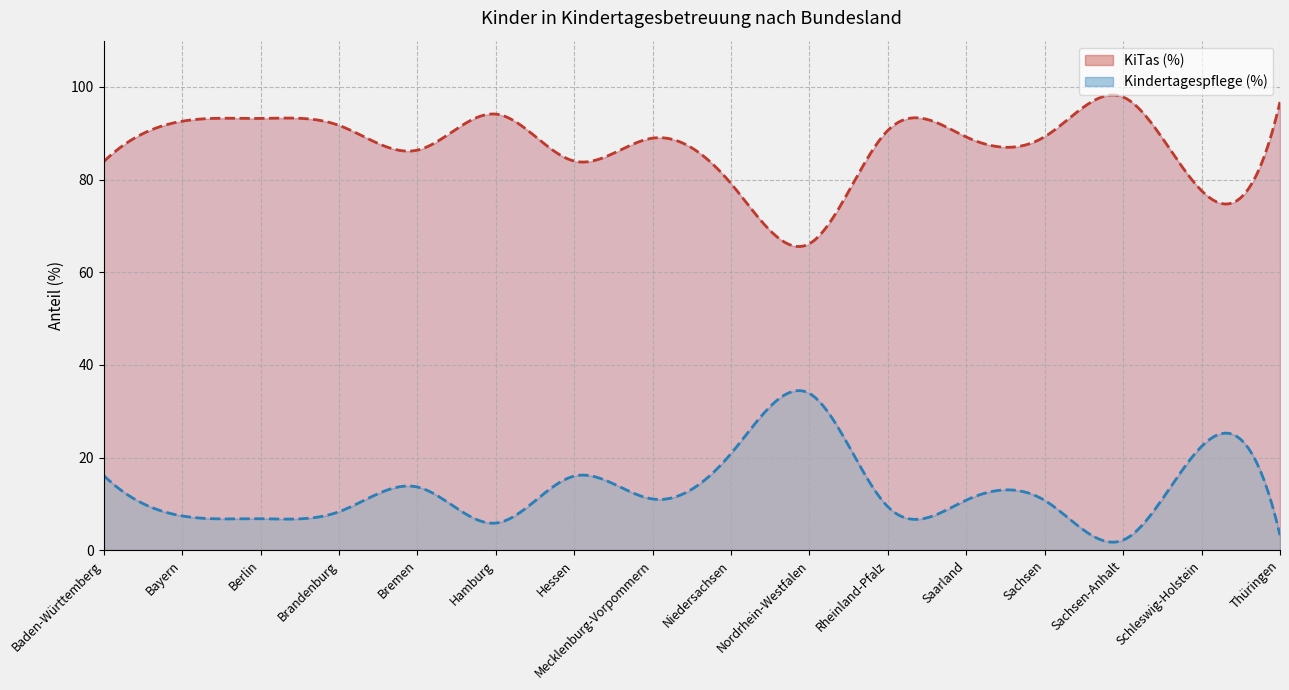

True or false: Kindertagespflege (%) has more than 0 points higher than both neighbors.

True